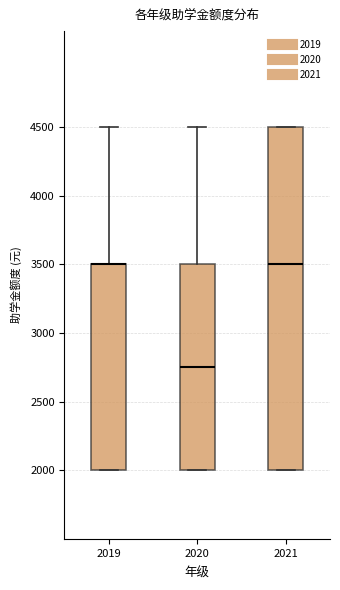

Reading left to right, read every box against the y-axis: the position of its median line, the range the box covers, and the ends of its whiskers. The values are not printed on the chart, so give them approximately, as read against the axis.

2019: median 3500 (drawn on the box's upper edge), box 2000 to 3500, whiskers 2000 to 4500
2020: median 2750, box 2000 to 3500, whiskers 2000 to 4500
2021: median 3500, box 2000 to 4500, whiskers 2000 to 4500